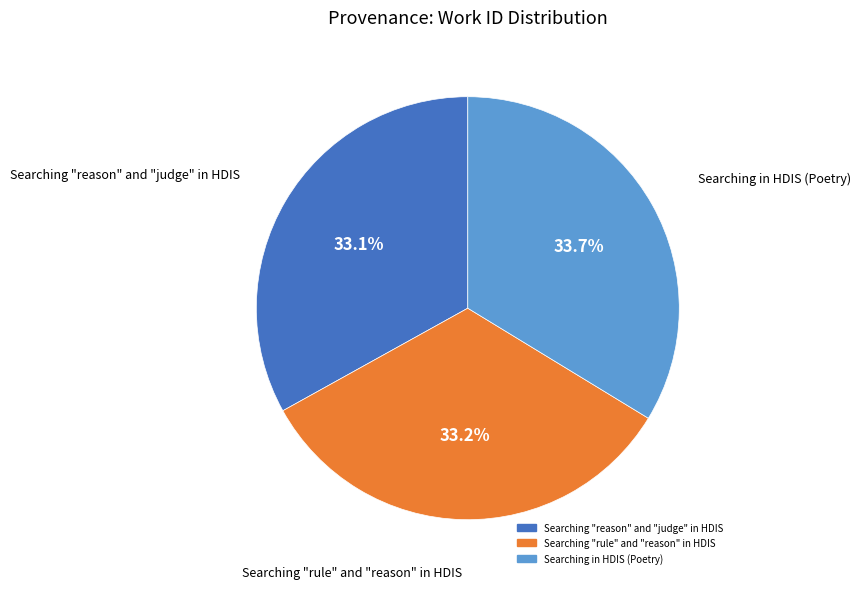

Approximately how many times larger is the value at Searching in HDIS (Poetry) compared to Searching "rule" and "reason" in HDIS?

1.0